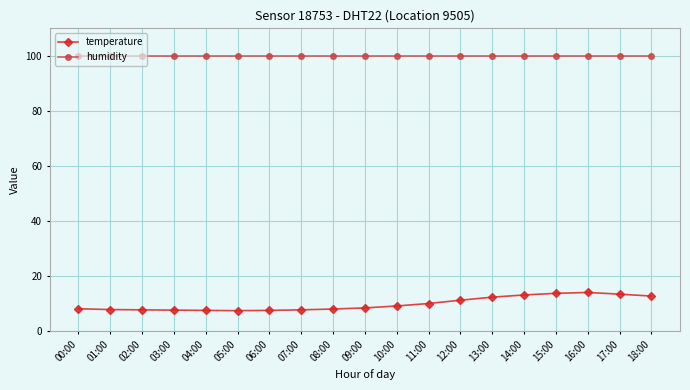

Is the value of temperature at 08:00 greater than the value of humidity at 16:00?

No